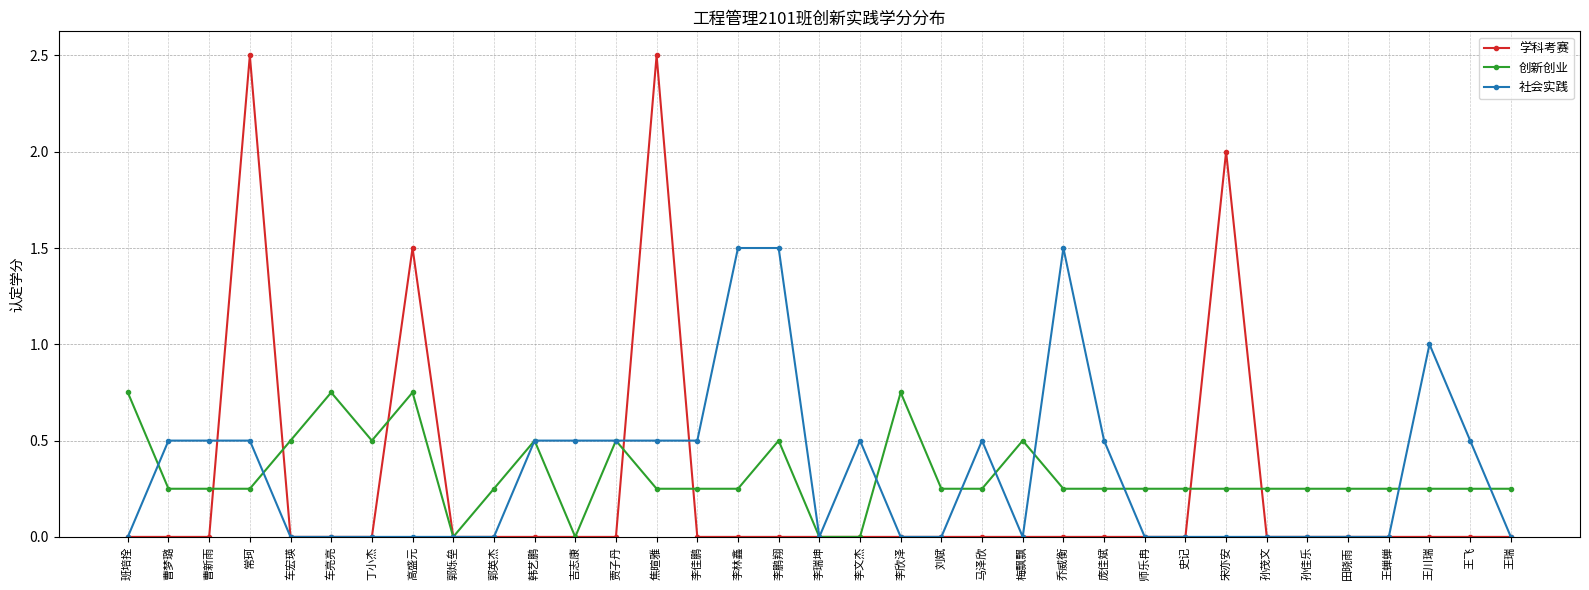

What is the maximum value for 学科考赛?

2.5